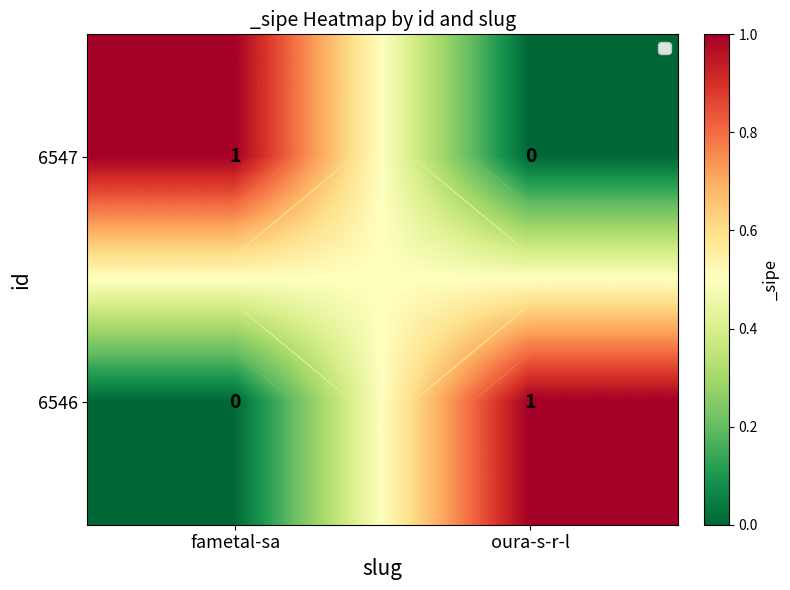

What is the maximum value shown in the chart?

1